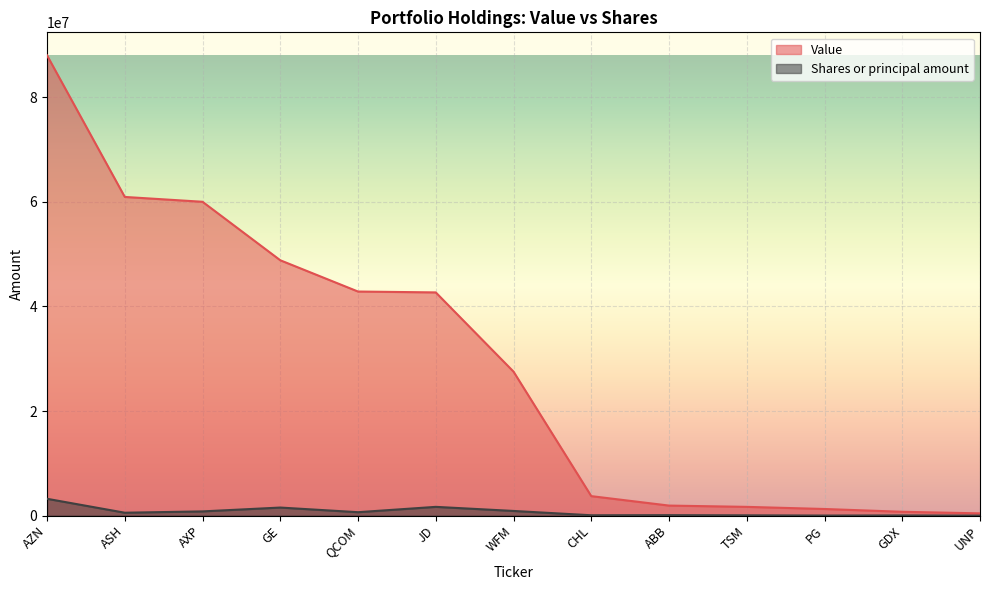

True or false: Value and Shares or principal amount cross at least once.

False